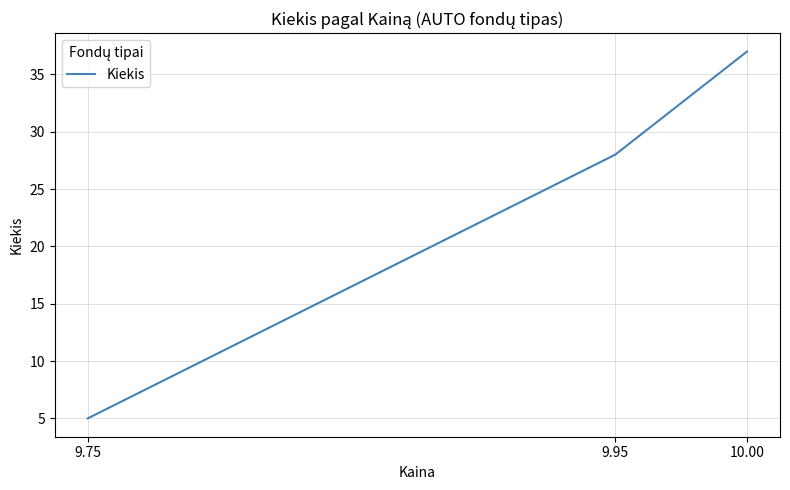

List the labels in order of value, smallest first.

9.75, 9.95, 10.00